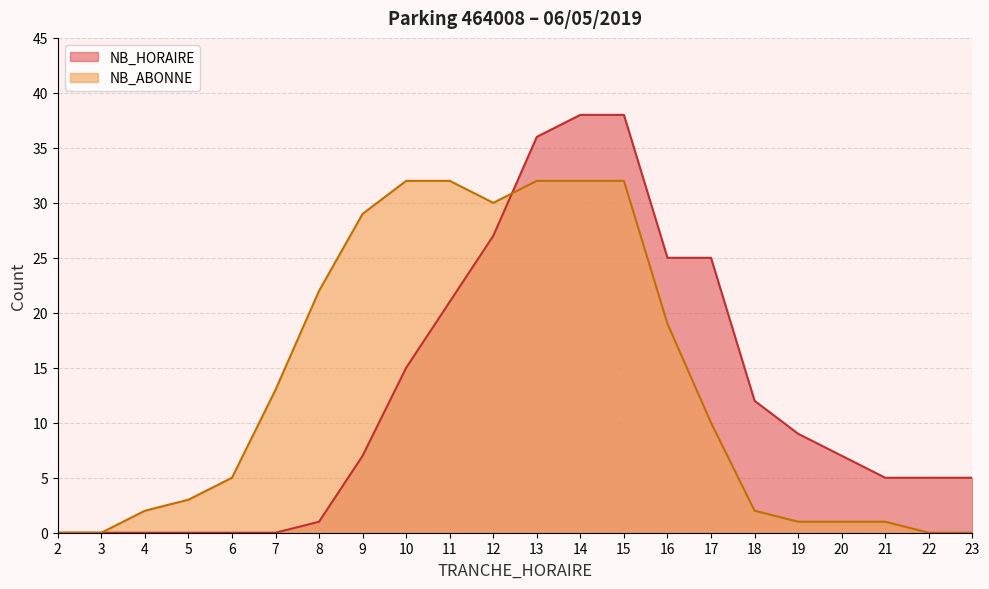

How many intersections are there between NB_HORAIRE and NB_ABONNE?

1